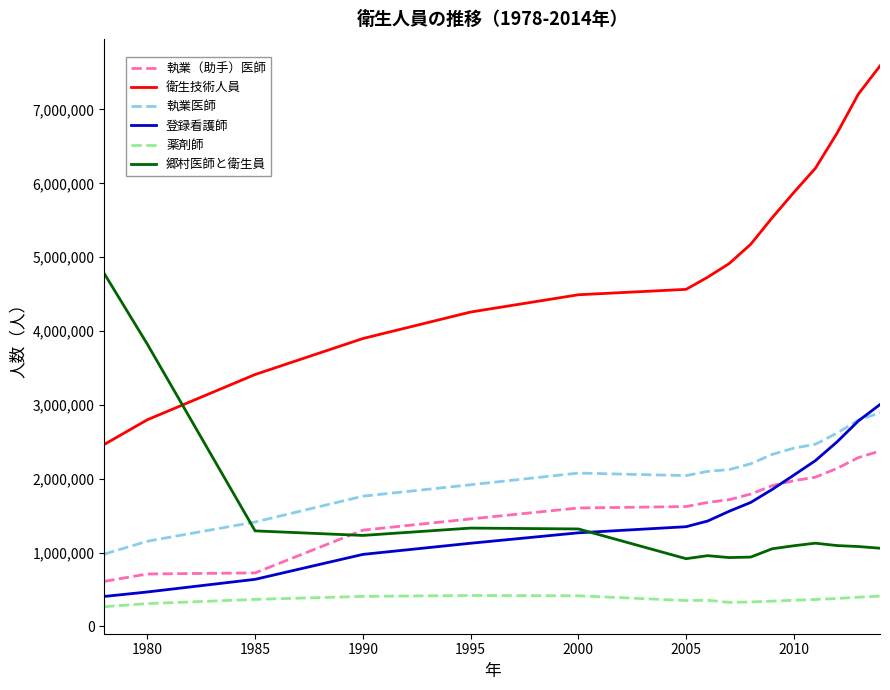

What is the highest value of the 衛生技術人員 series?

7589790.0